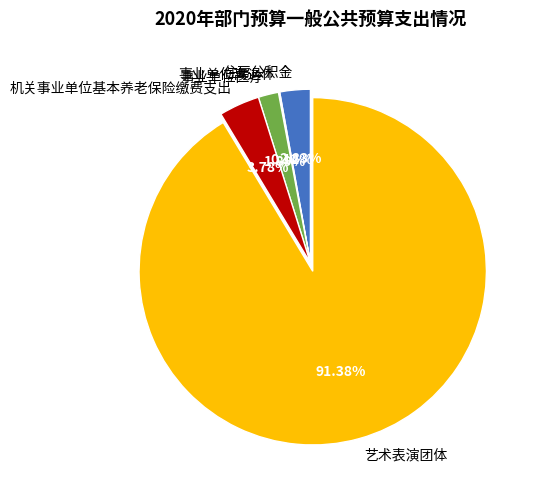

What is the largest slice in the pie chart?

艺术表演团体